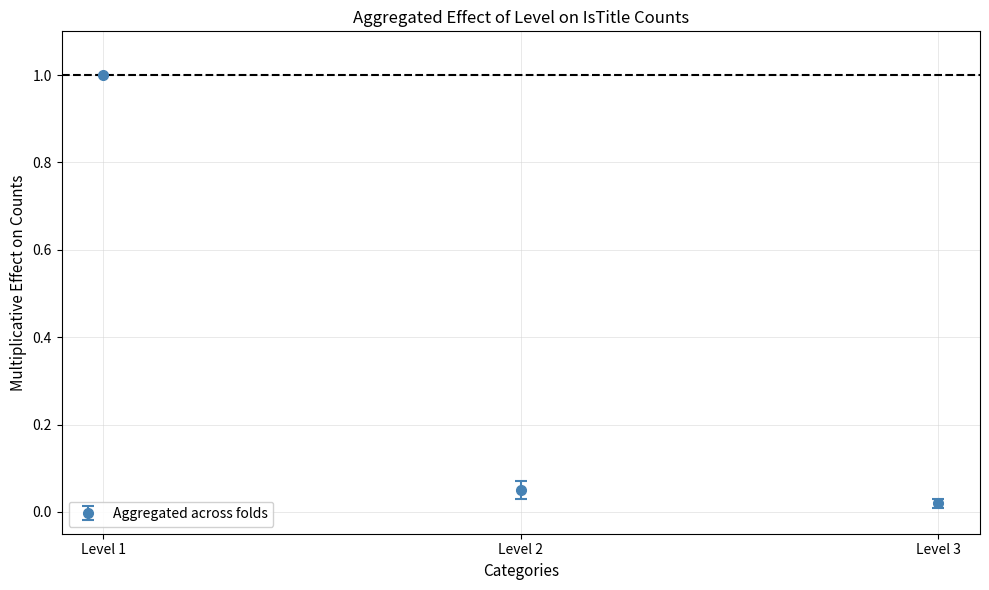

Between Level 2 and Level 1, which is larger?

Level 1